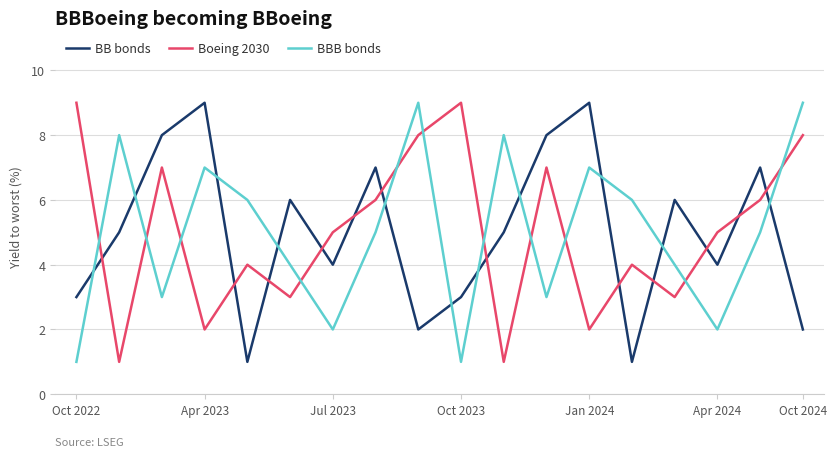

Is this an area chart (filled region under the line)?

No